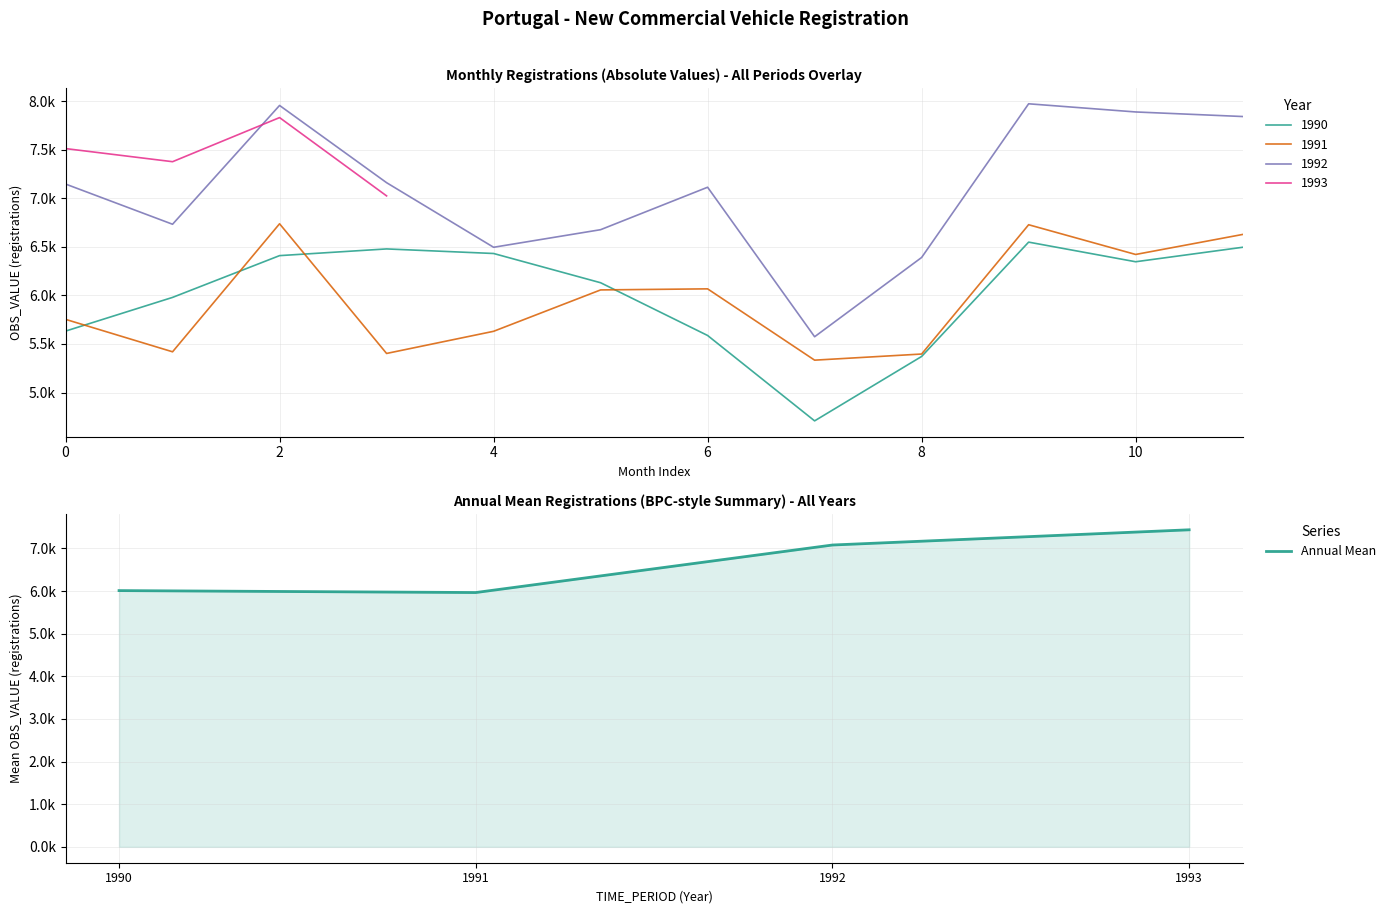

The value at 1991 is 1687.2. True or false?

False